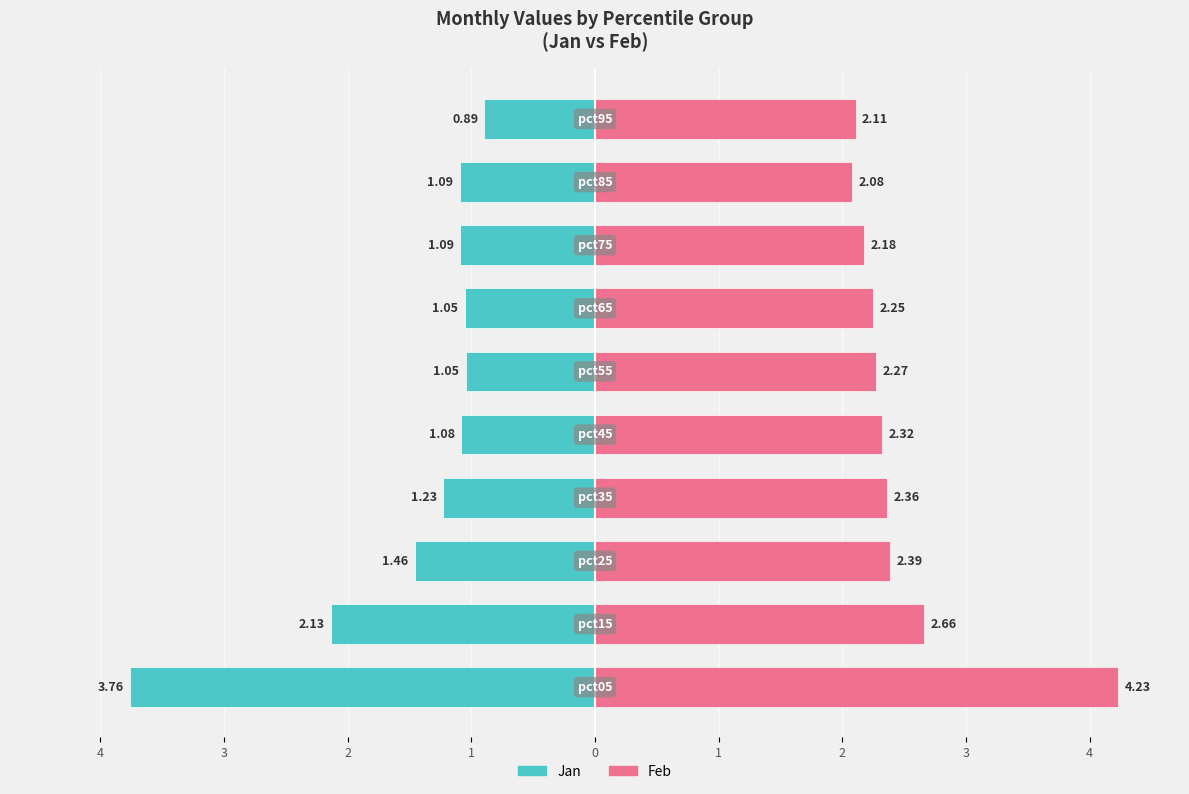

Rank the series by their average value, from highest to lowest.

Feb, Jan